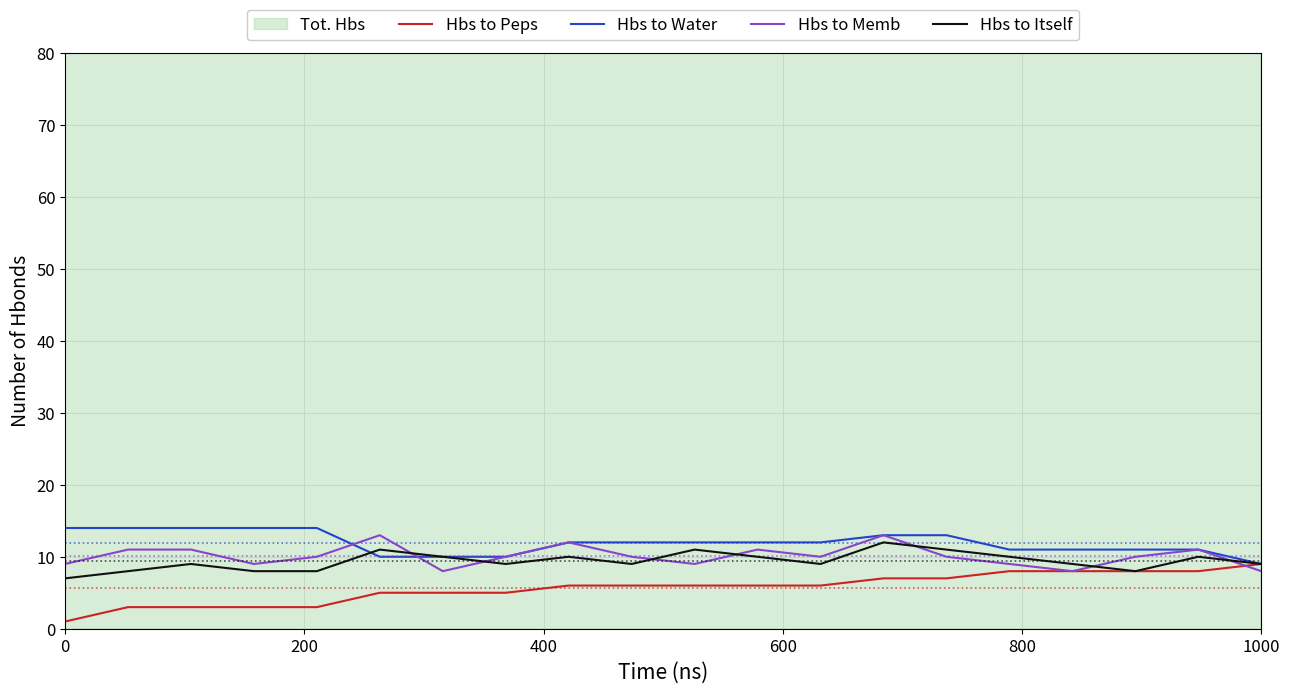

At which label is Hbs to Itself closest to 9?

400